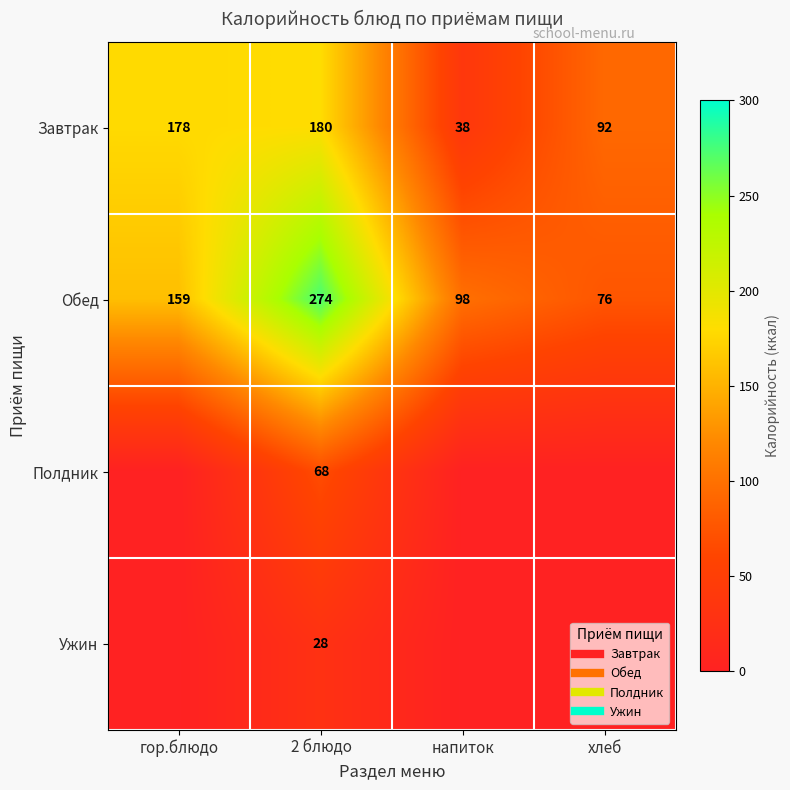

List the labels in order of Полдник value, largest first.

2 блюдо, гор.блюдо, напиток, хлеб